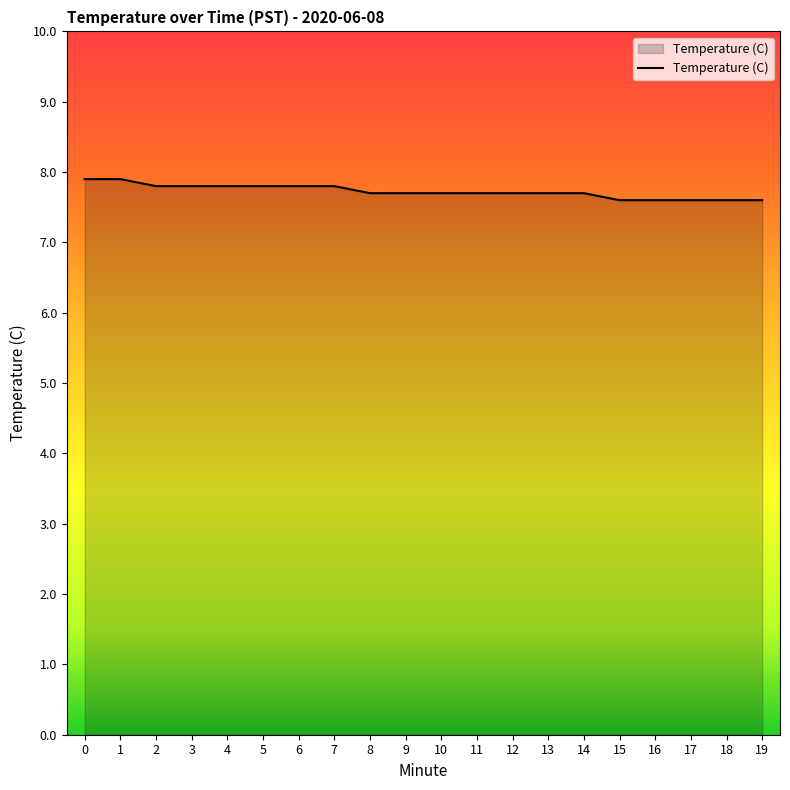

Approximately how many times larger is the value at 19 compared to 10?

1.0